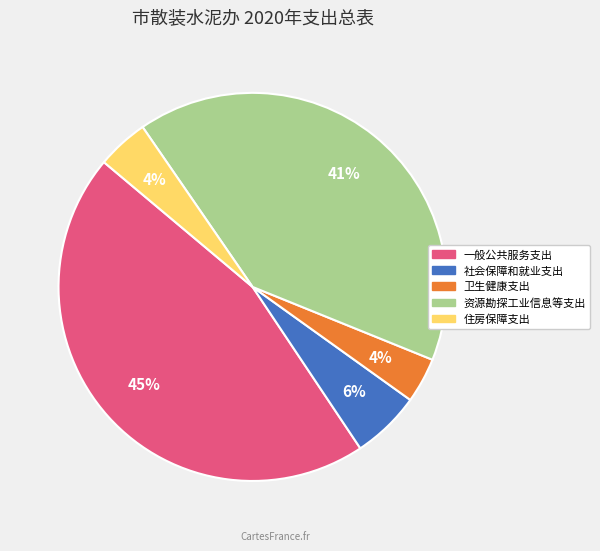

Is there a majority slice in this chart?

No